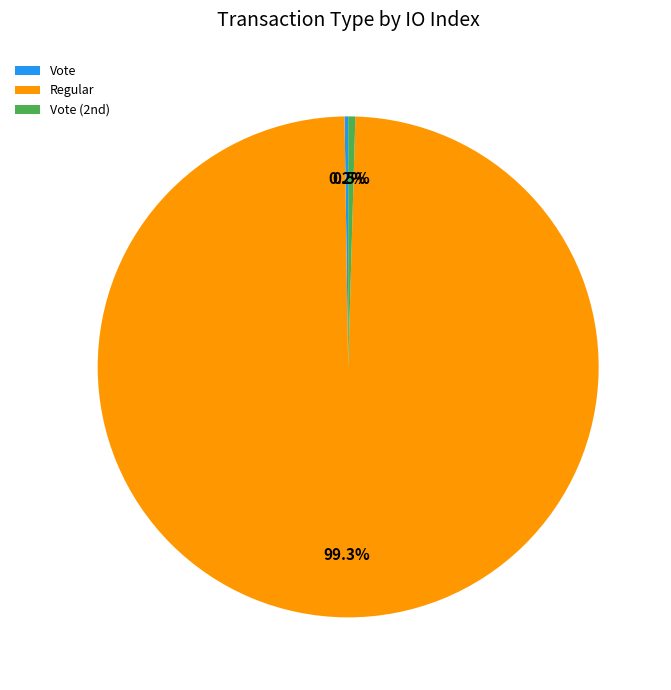

What is the largest slice in the pie chart?

Regular